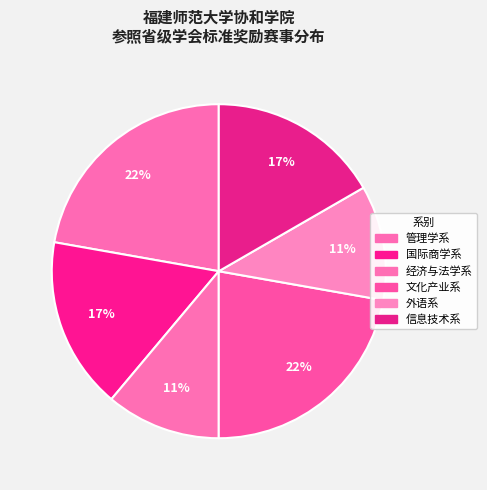

Count the number of slices in the pie.

6